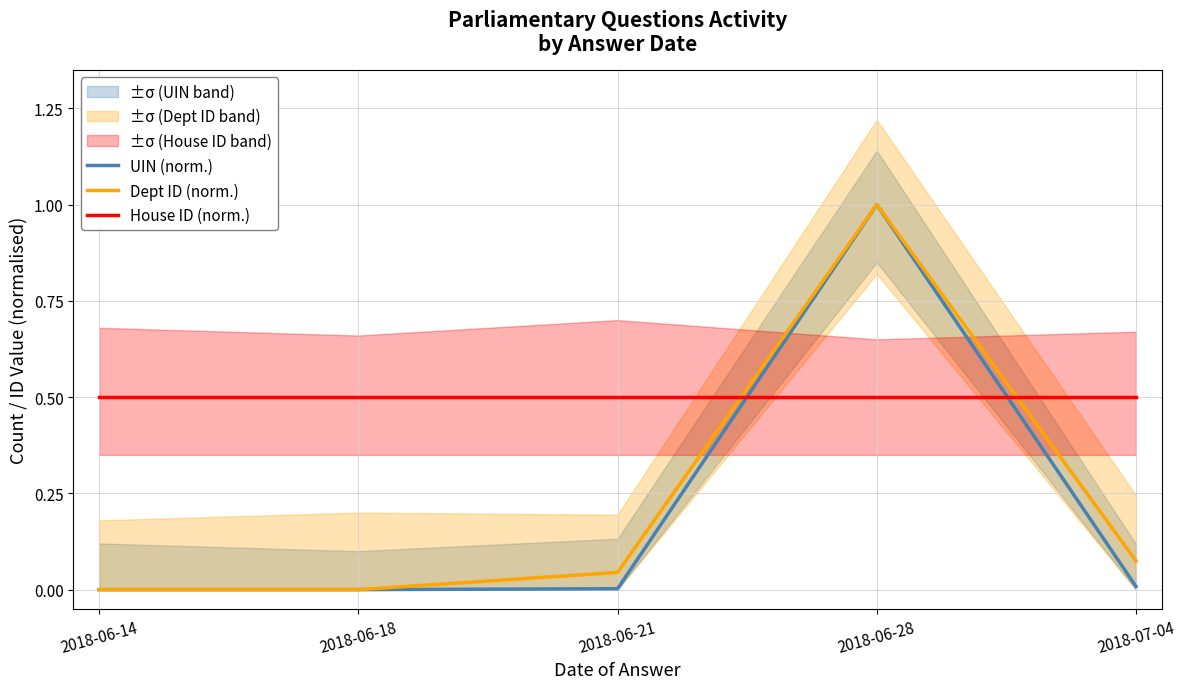

Reading left to right, transcribe all the data shown in this chart.

UIN (norm.): 0.0	0.0	0.0	1.0	0.0
Dept ID (norm.): 0.0	0.0	0.0	1.0	0.1
House ID (norm.): 0.5	0.5	0.5	0.5	0.5